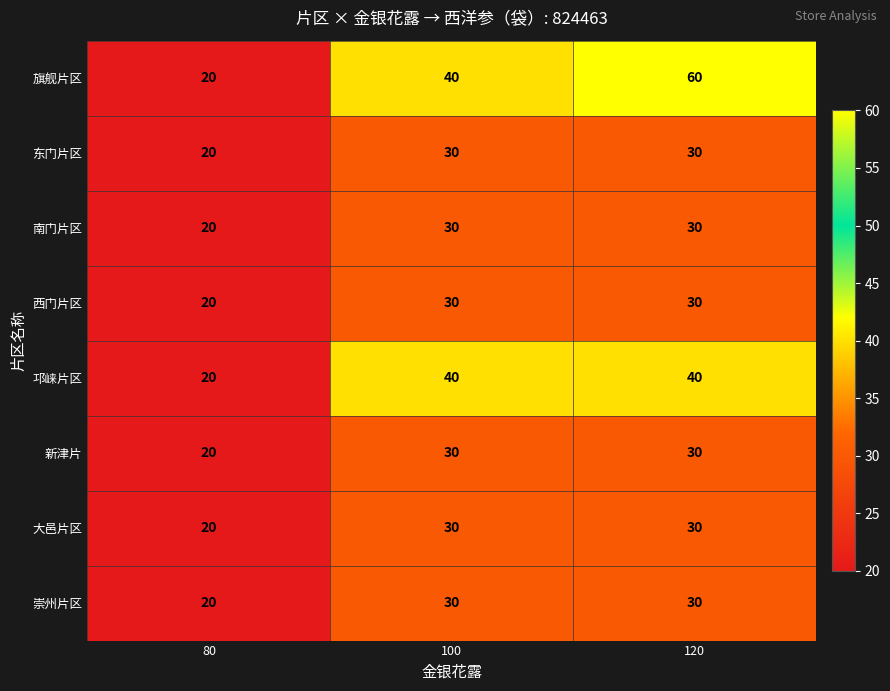

Read the 东门片区 value at 100.

30